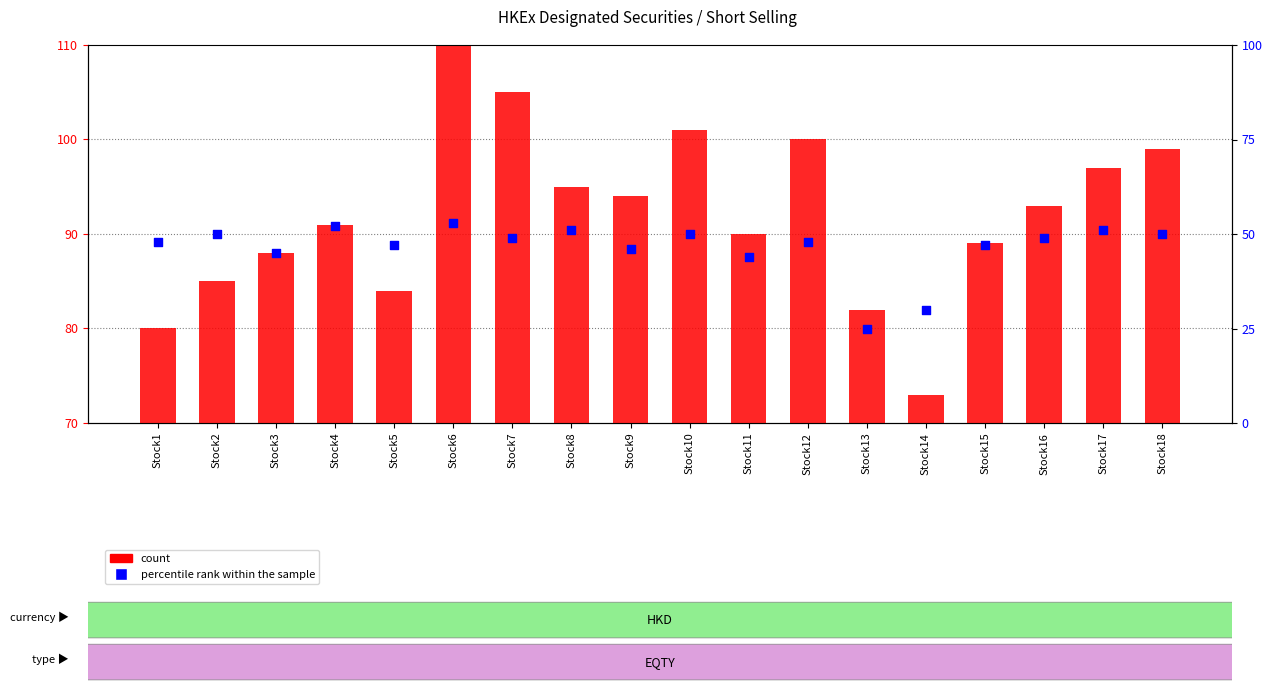

Is the value of percentile rank within the sample at Stock10 greater than the value of count at Stock13?

No